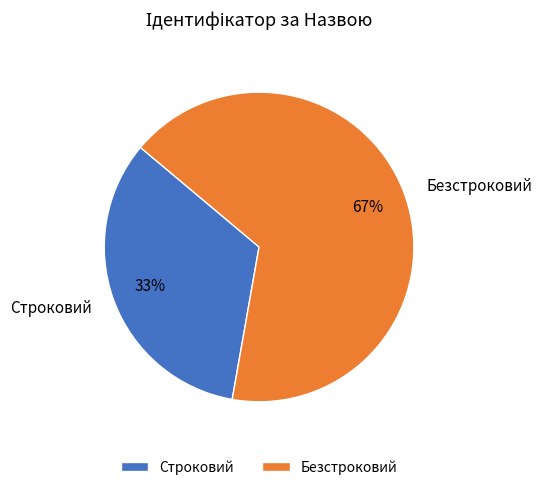

Which category has the biggest portion of the pie?

Безстроковий